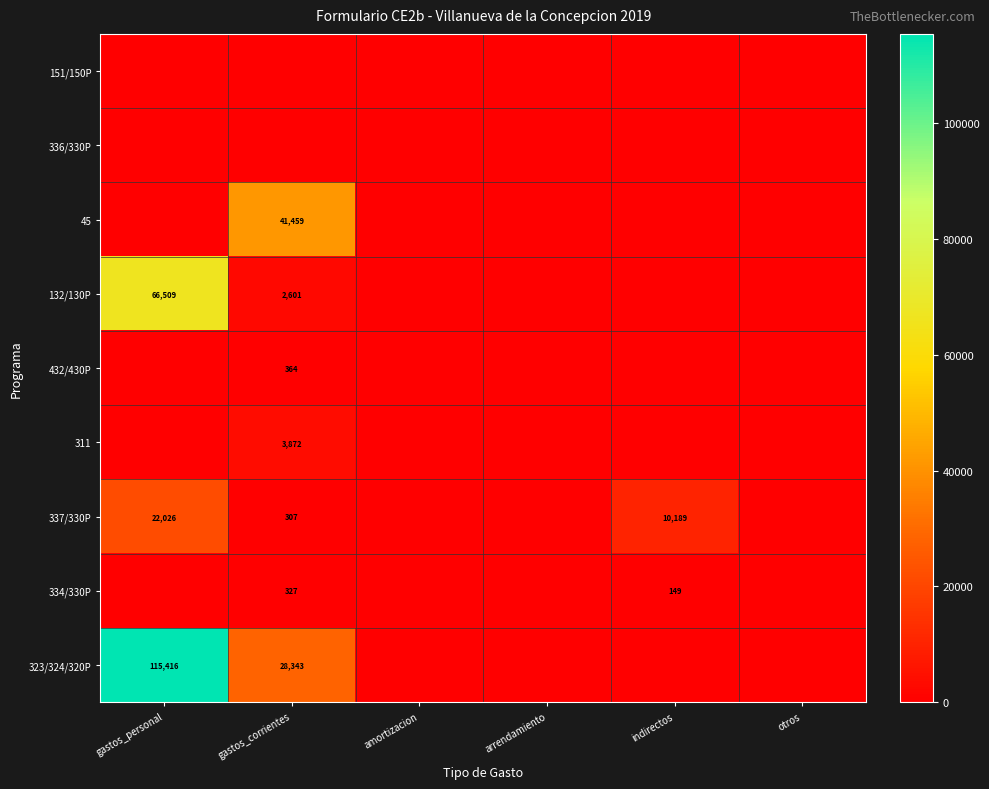

True or false: 311 has a value of 3872 at gastos_corrientes.

True